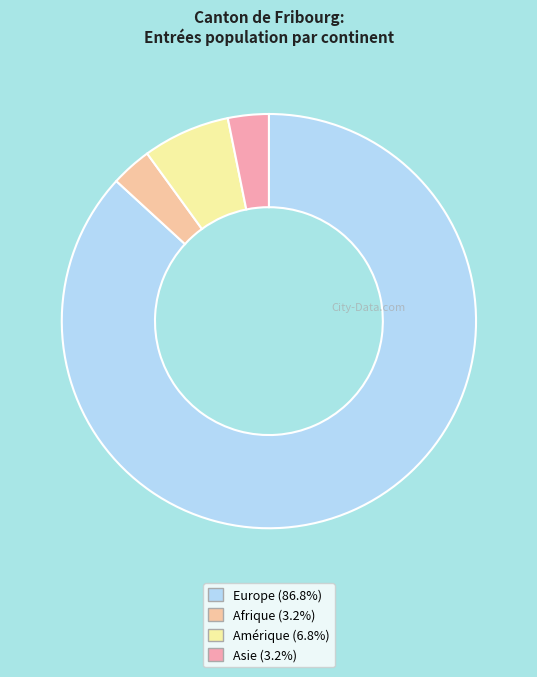

How many slices are in this pie chart?

4